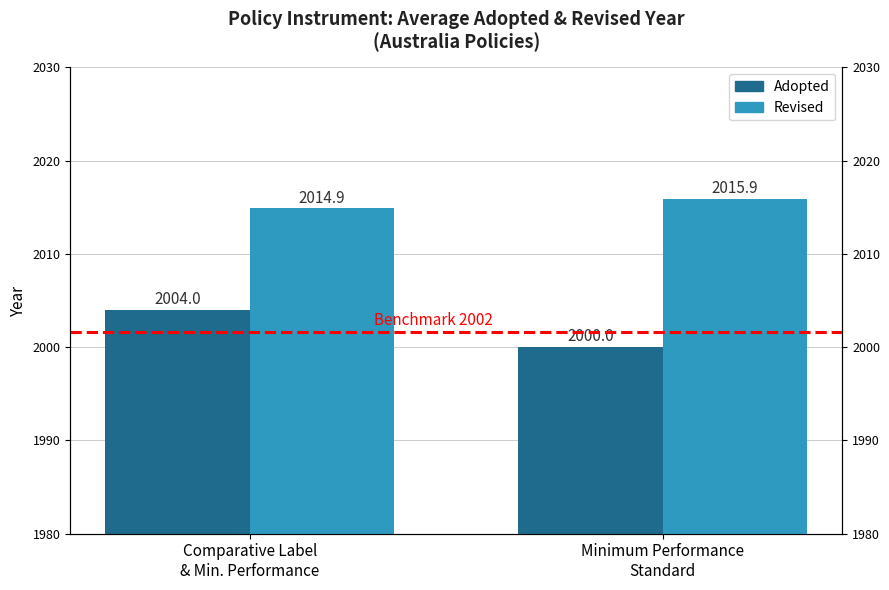

At how many categories does at least one series exceed 2014?

2